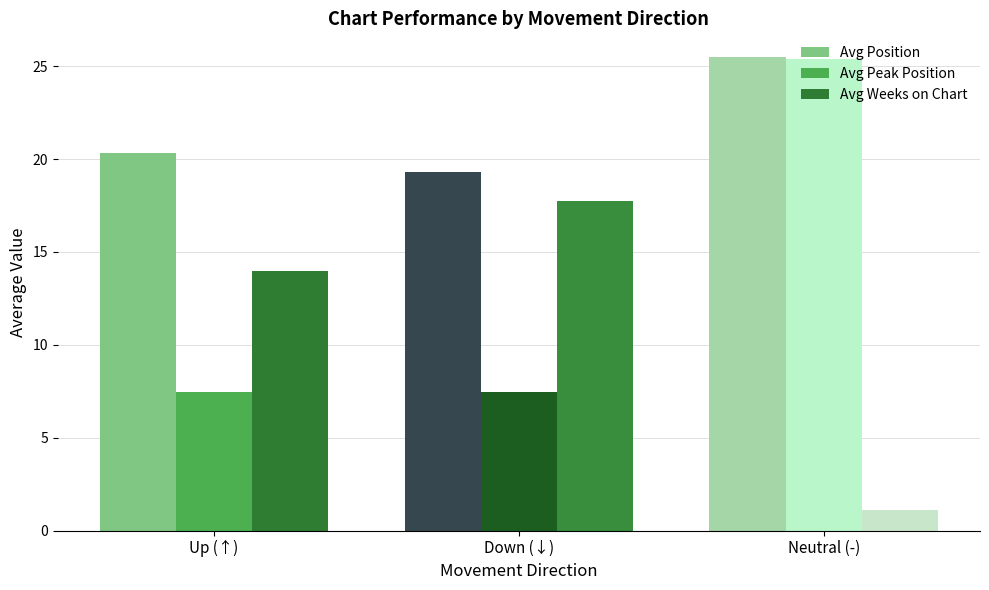

List the labels in order of Avg Weeks on Chart value, largest first.

Down (↓), Up (↑), Neutral (-)